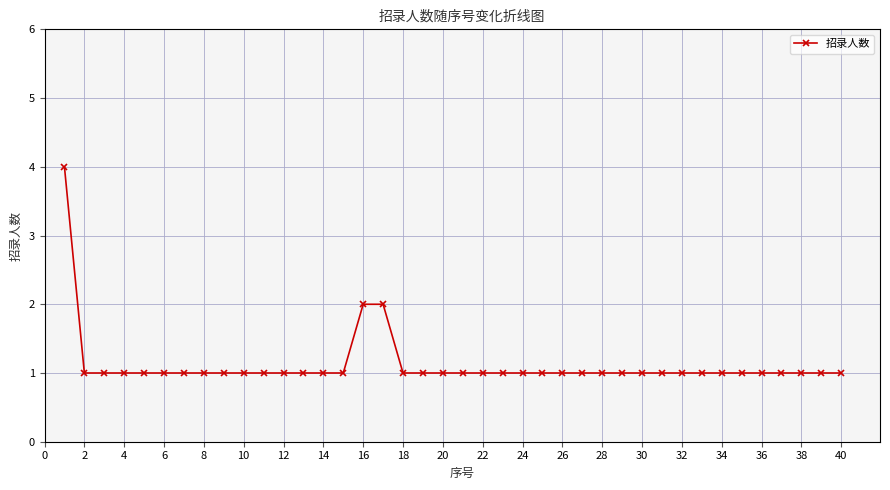

What is the greatest value displayed?

4